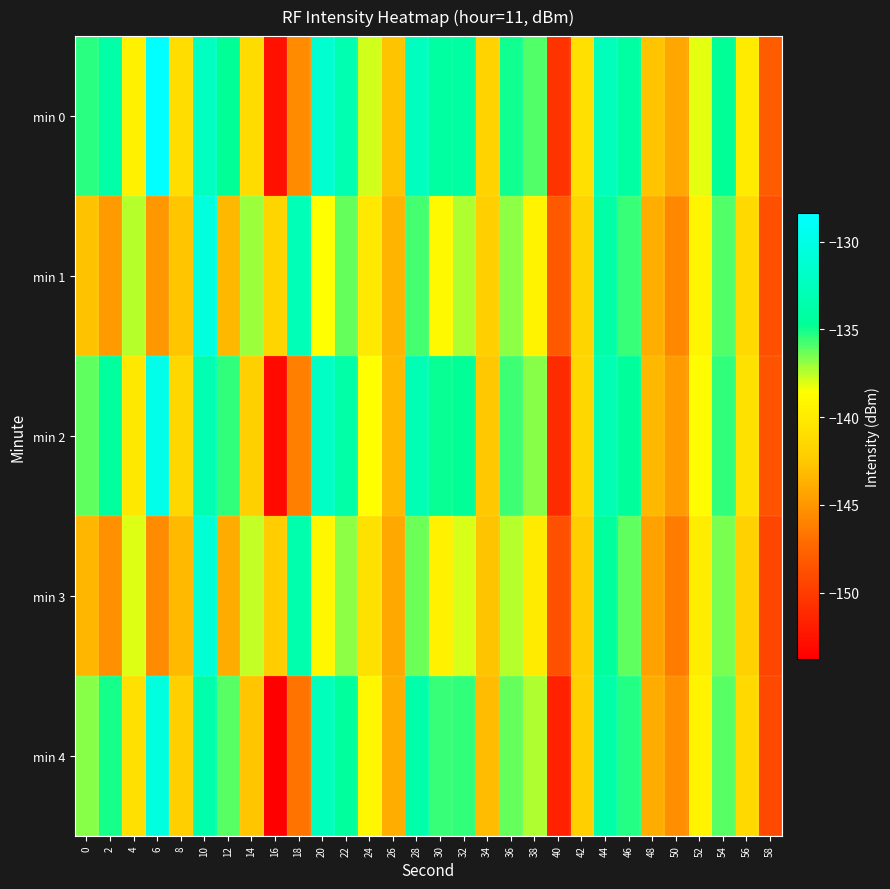

What is the total value across all series at 20?

-673.5